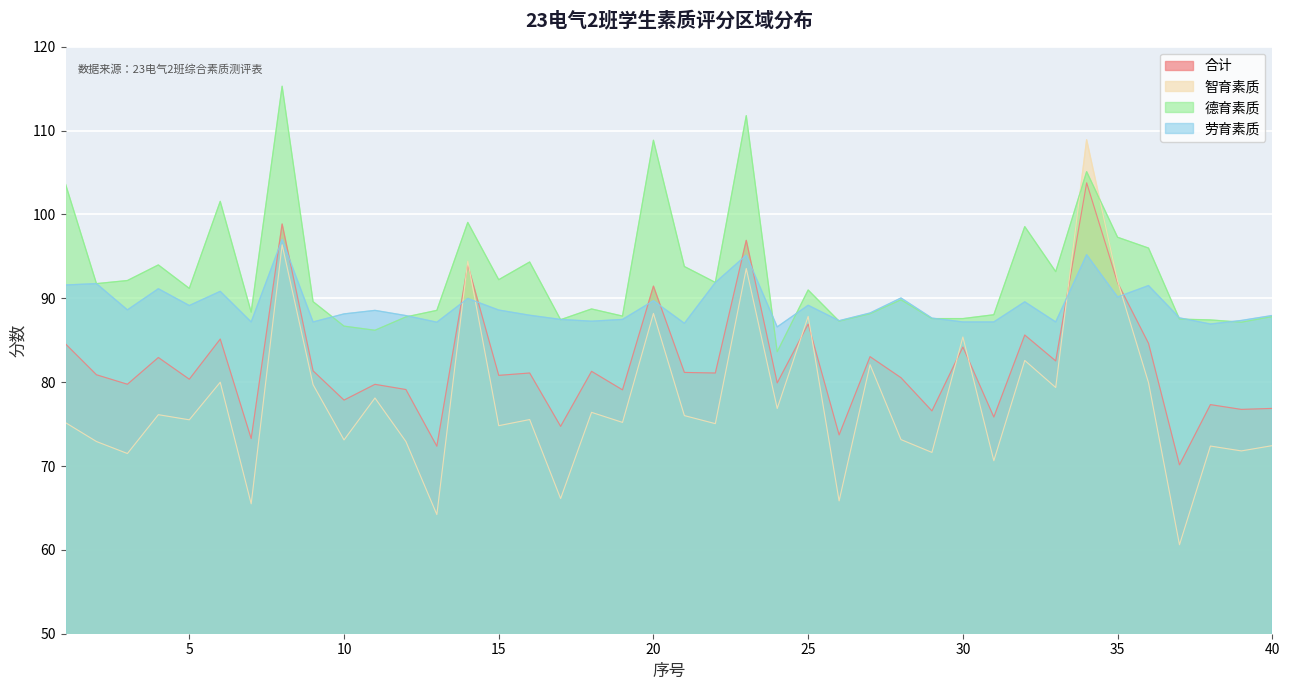

True or false: 劳育素质 and 智育素质 cross at least once.

True